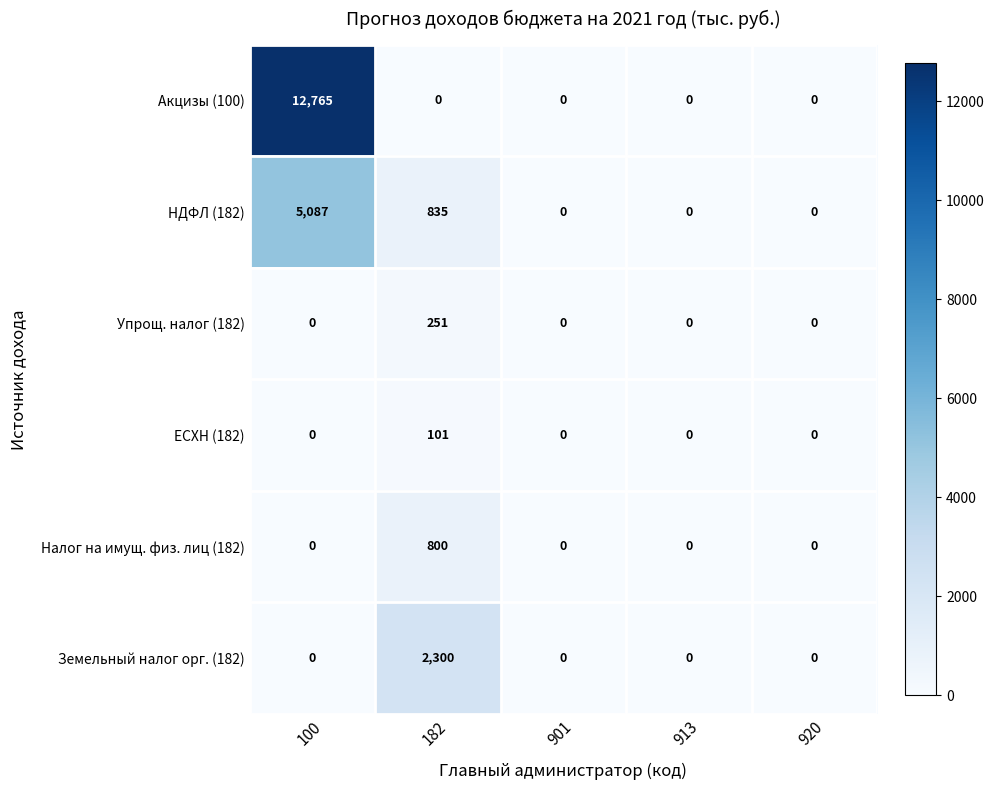

At which category is the sum across all series the highest?

100